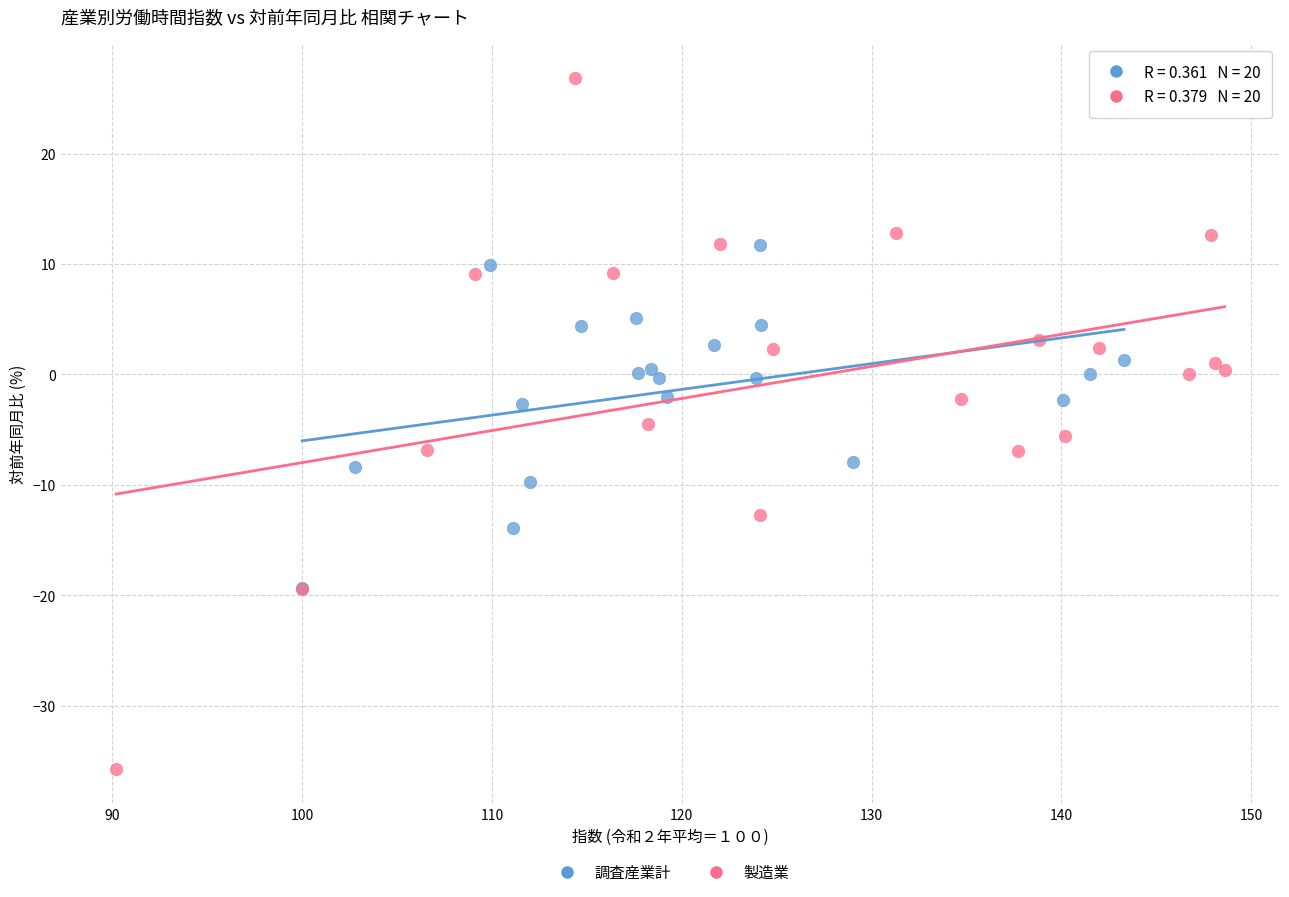

Which series has the widest spread of Y values?

製造業